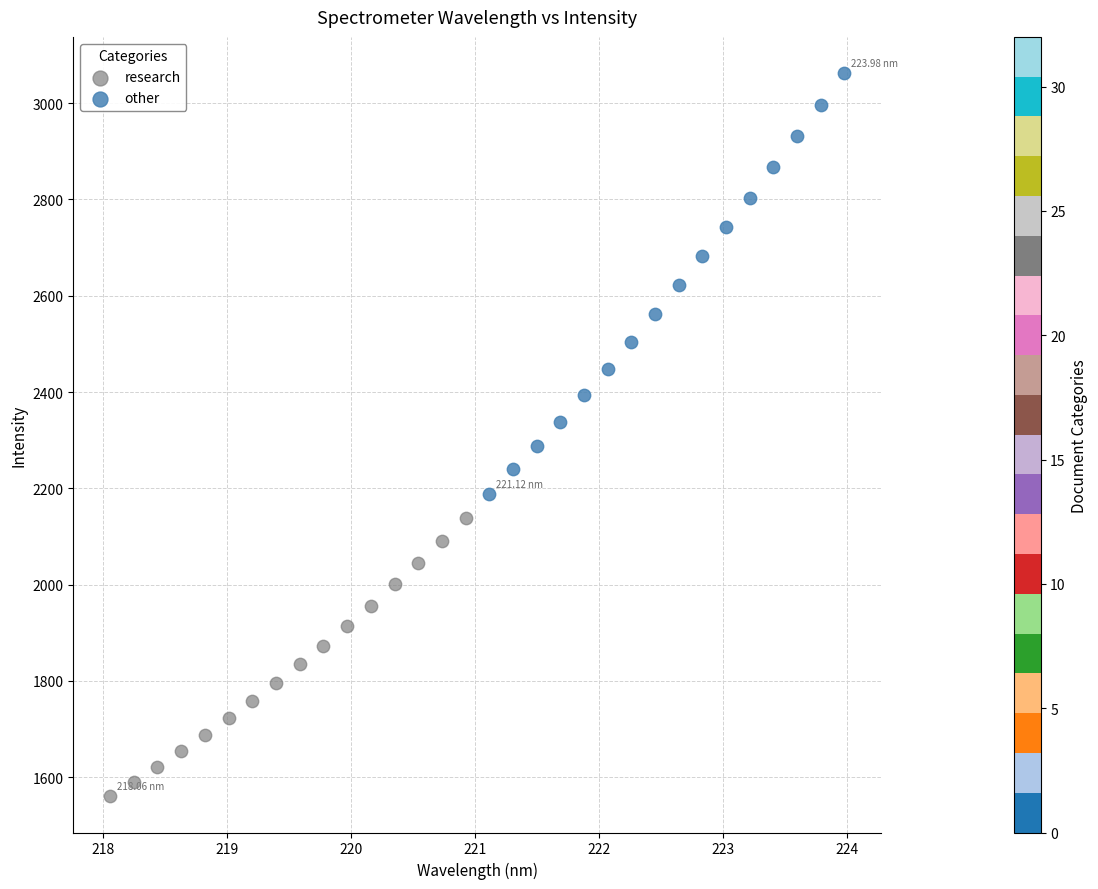

Which series contains the lowest Y value?

research